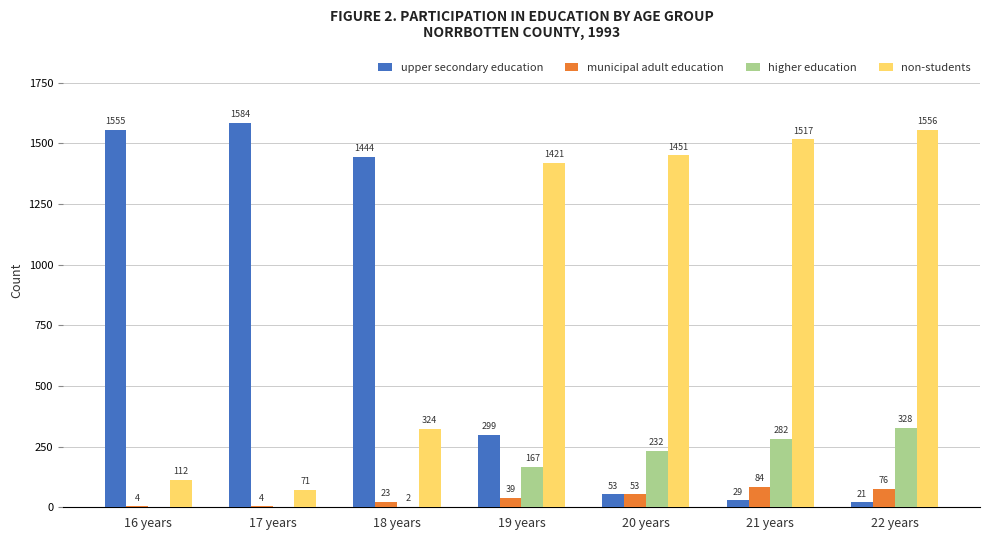

How many groups of bars are there?

7